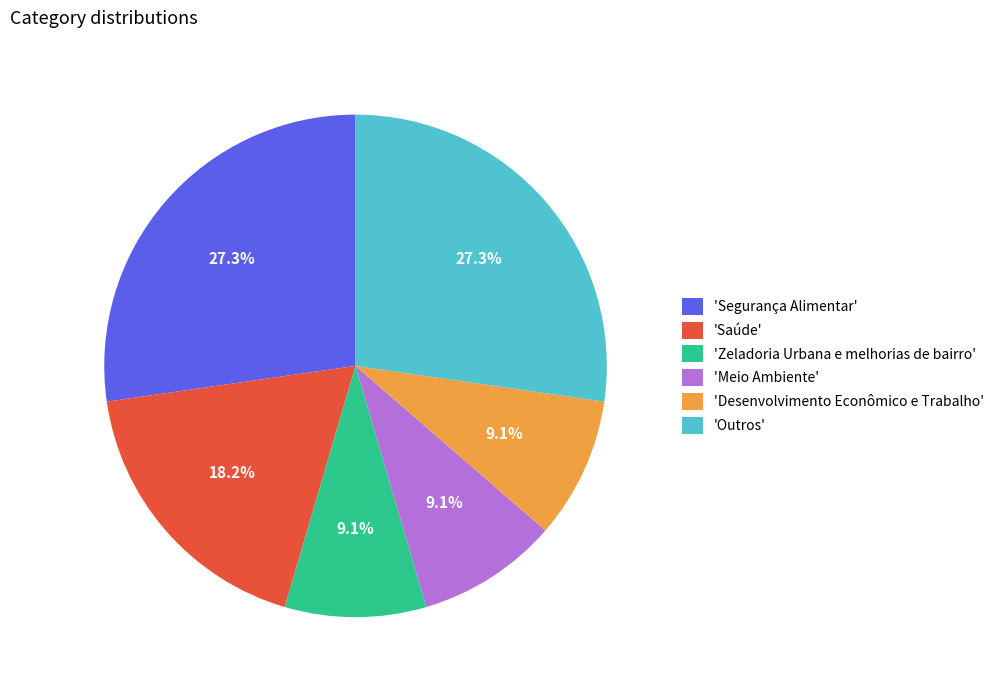

Is the sum of 'Outros' and 'Desenvolvimento Econômico e Trabalho' greater than half?

No